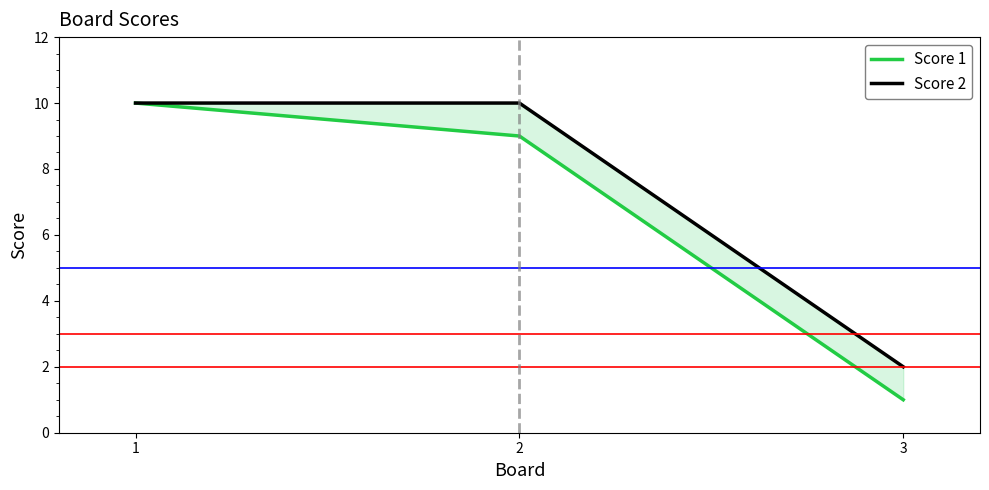

How many lines are shown in the chart?

2